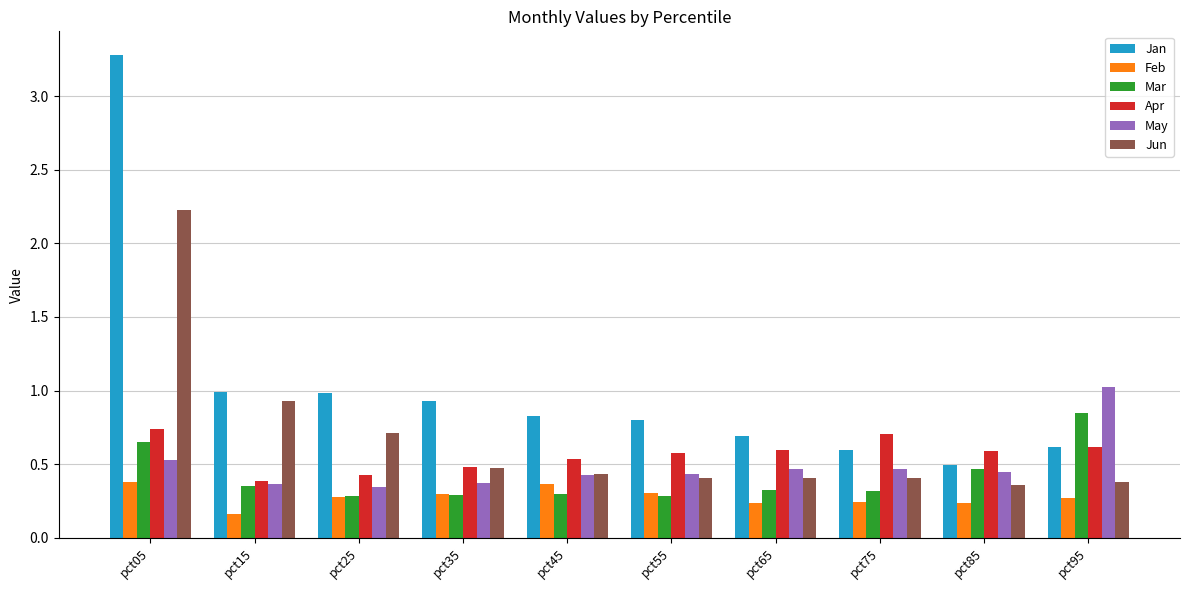

At which label does Jun reach its peak?

pct05